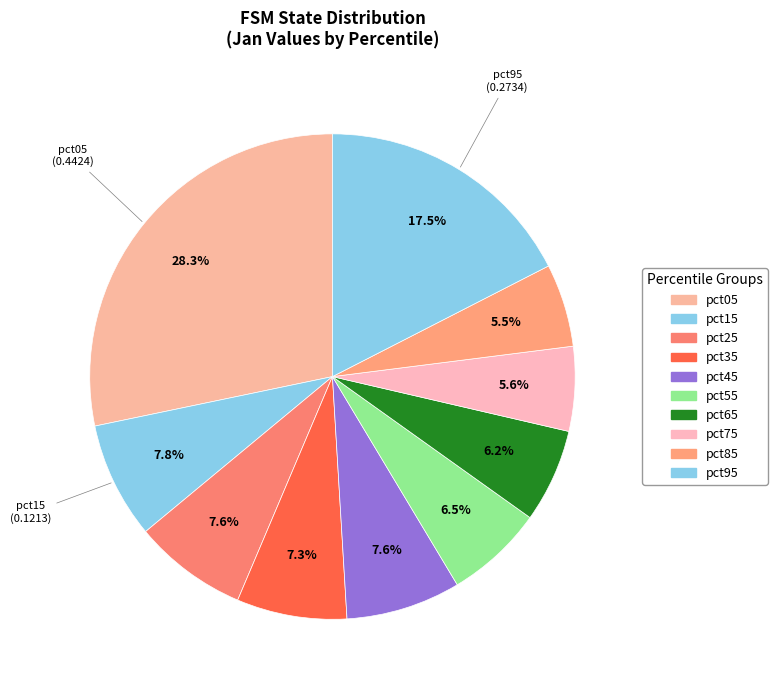

What percentage is the pct05 slice, to the nearest percent?

28%